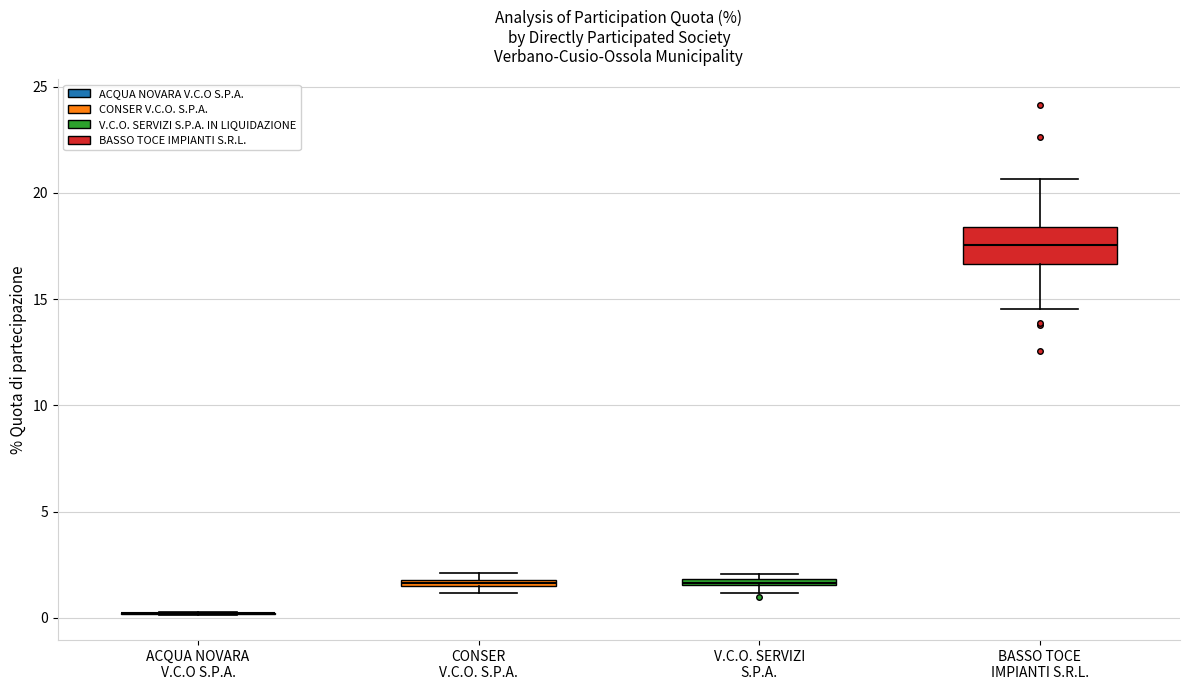

Comparing the boxes themselves (not the whiskers), which one is the tallest?

BASSO TOCE IMPIANTI S.R.L.